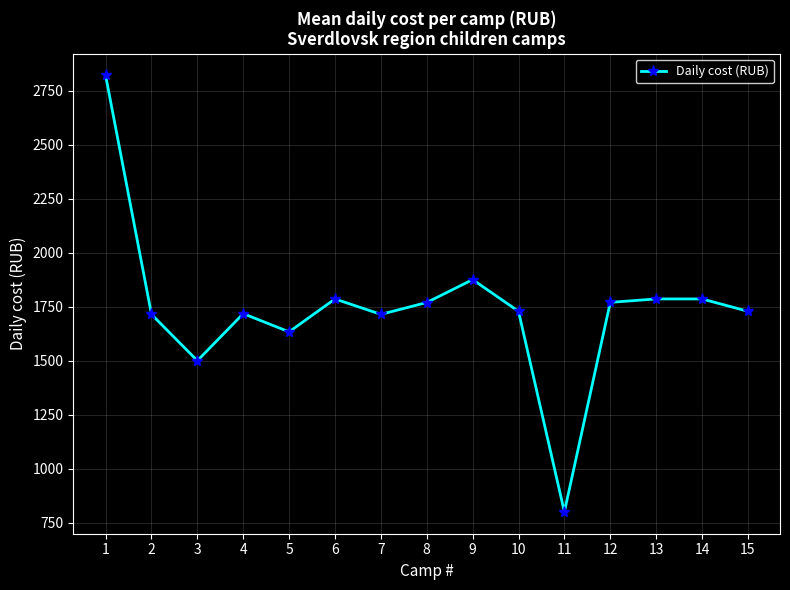

What value does the data have at 2?

1714.3